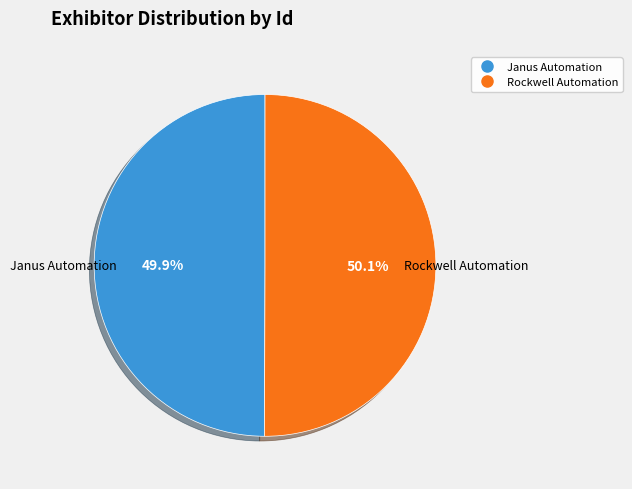

True or false: Janus Automation accounts for 50% of the total.

True